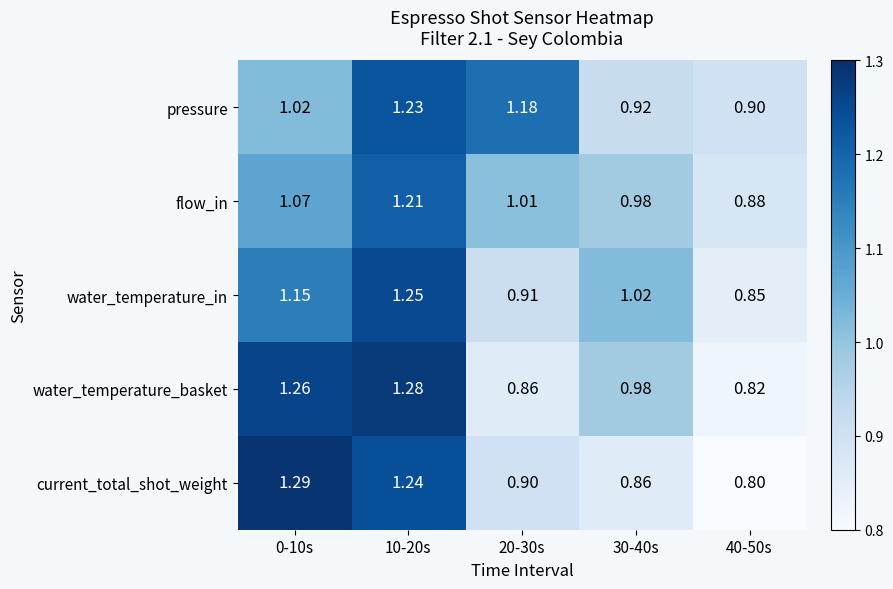

Which series has the largest range (max minus min)?

current_total_shot_weight